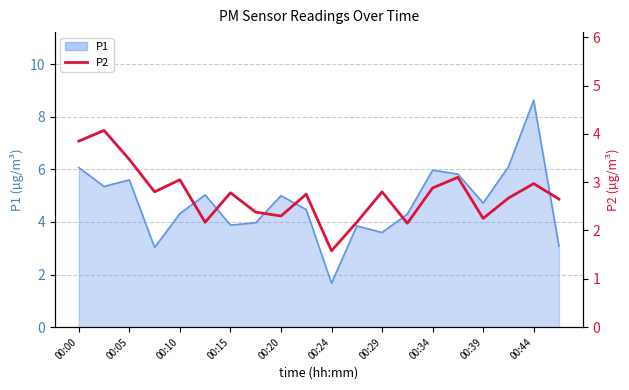

What is the average value?

2.7